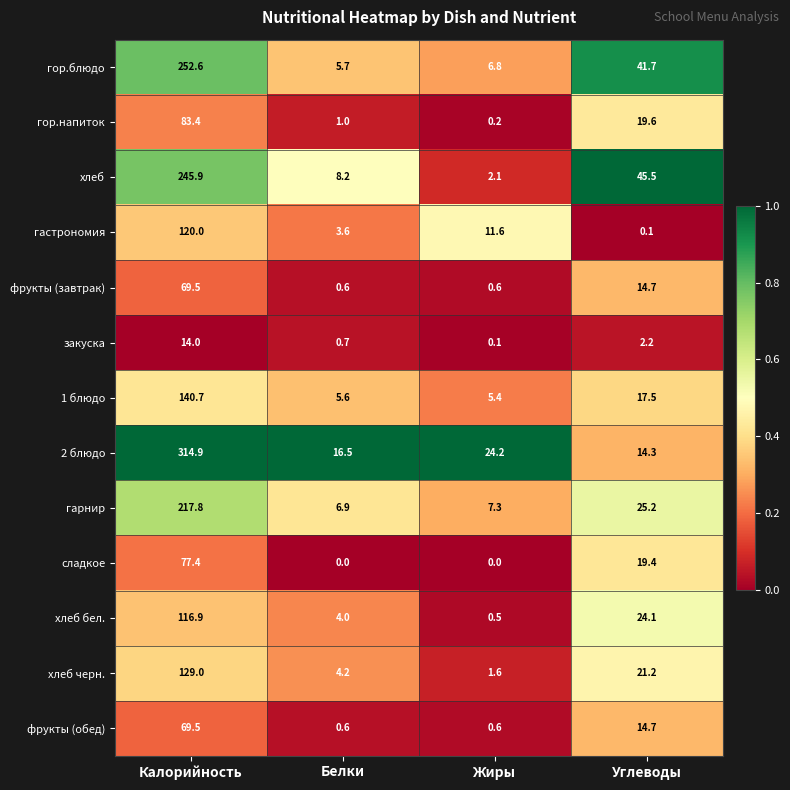

Which series has the largest total across all categories?

2 блюдо